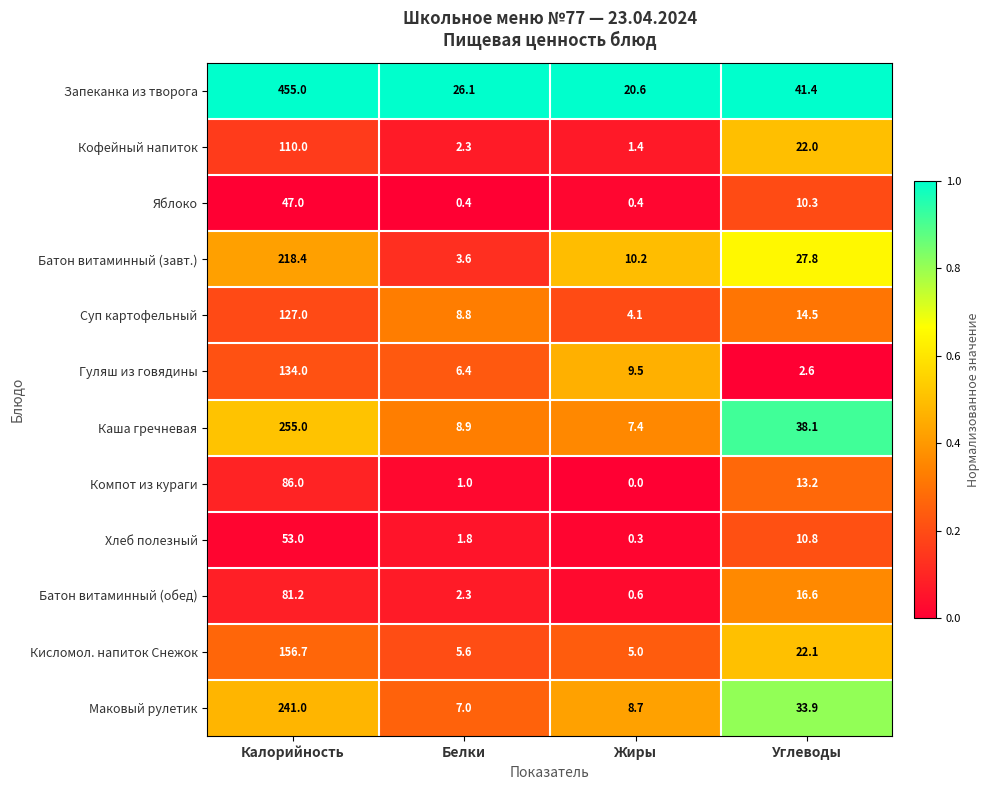

Is it true that Хлеб полезный equals 10.8 at Углеводы?

True